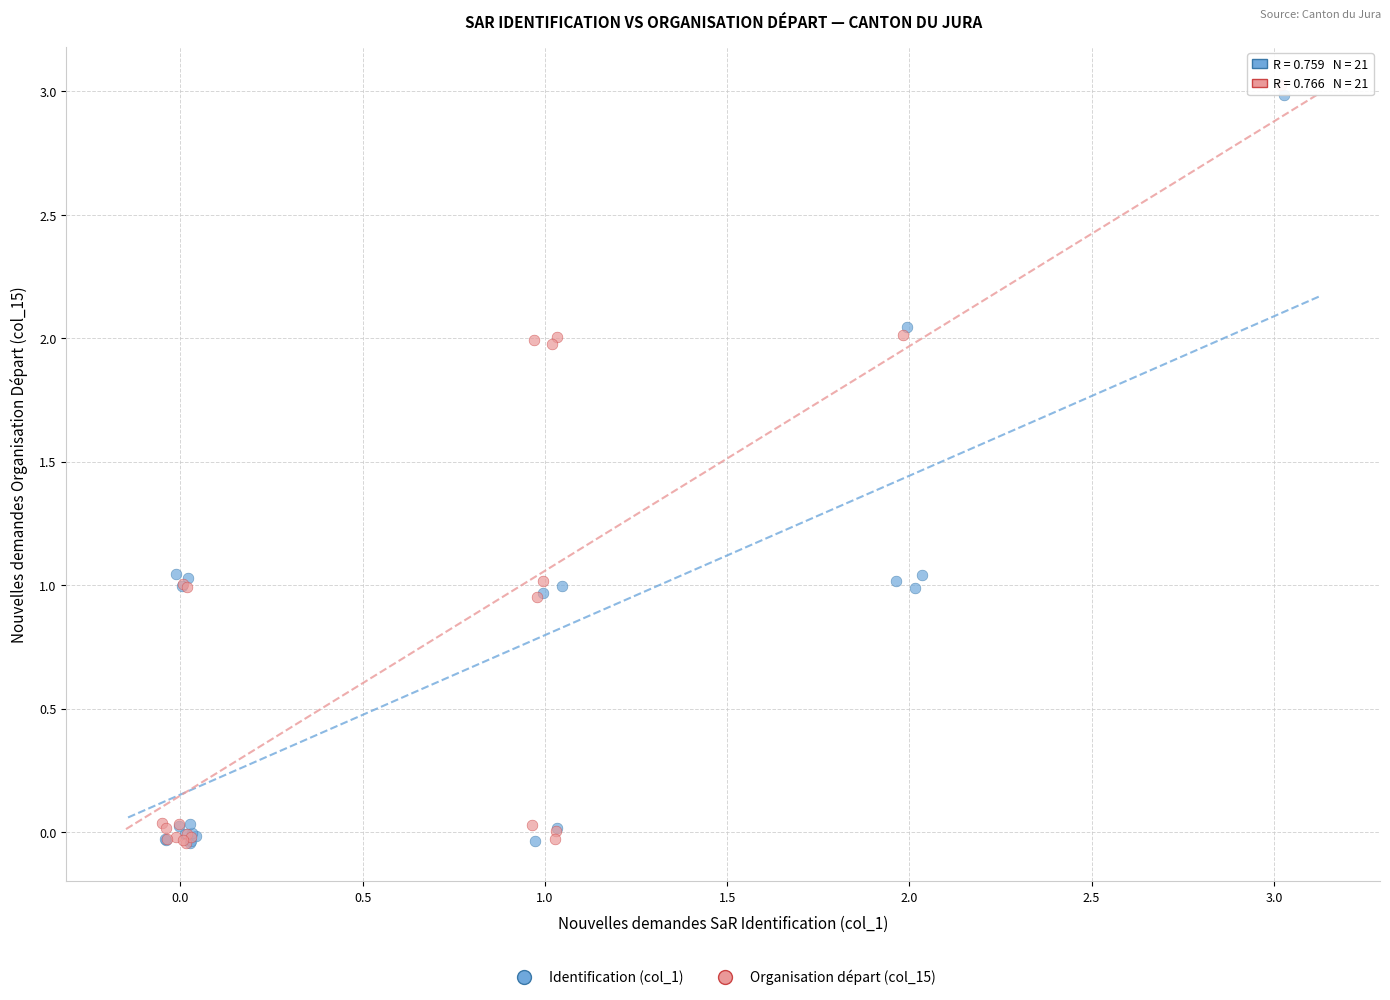

What are all the series names shown in the legend?

Identification (col_1), Organisation départ (col_15)